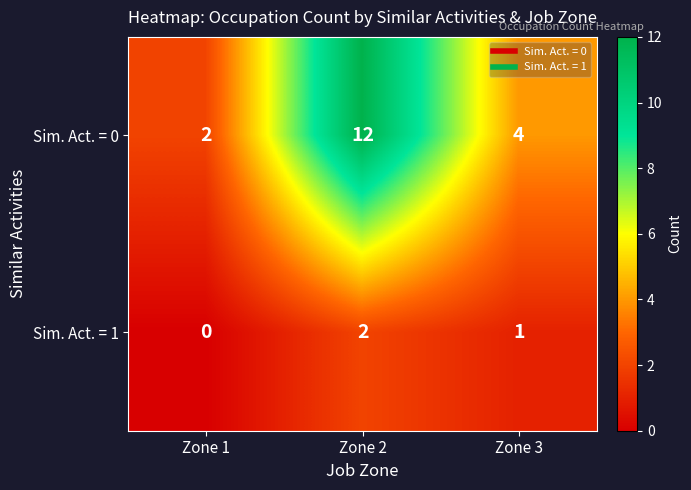

Reading left to right, transcribe all the data shown in this chart.

Sim. Act. = 0: 2	12	4
Sim. Act. = 1: 0	2	1